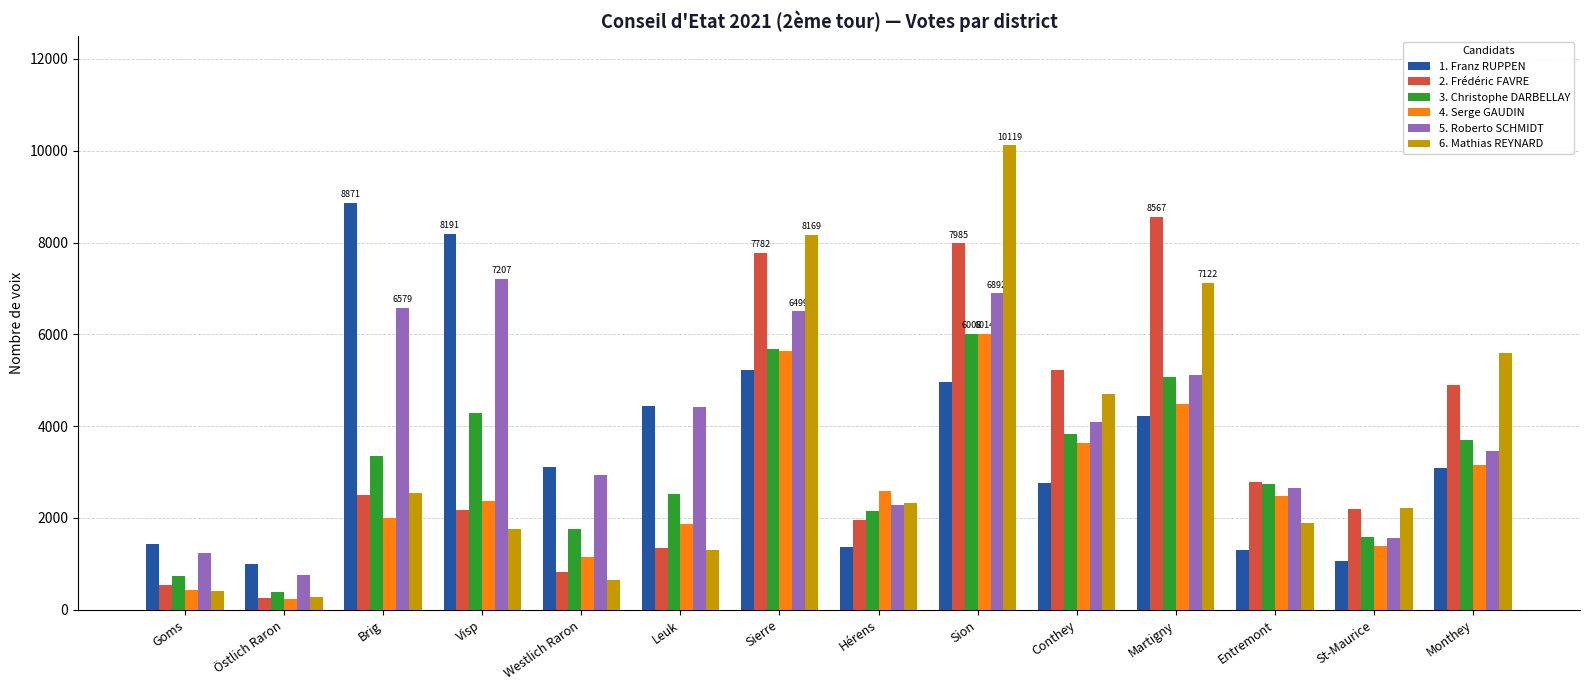

Which category has the highest value in the 5. Roberto SCHMIDT series?

Visp